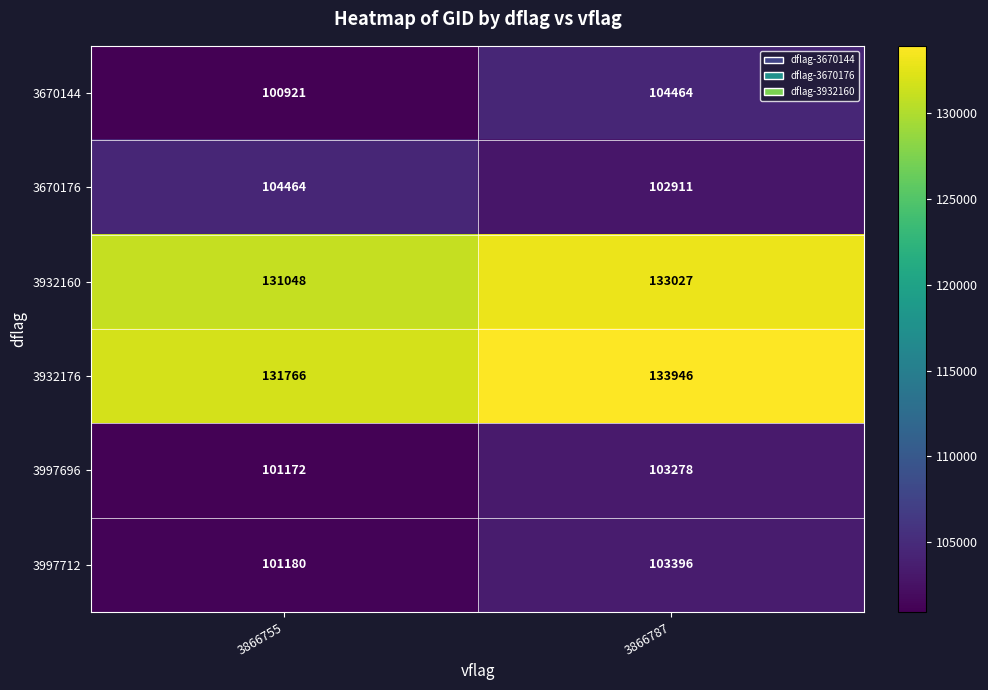

Count the number of categories in the chart.

2